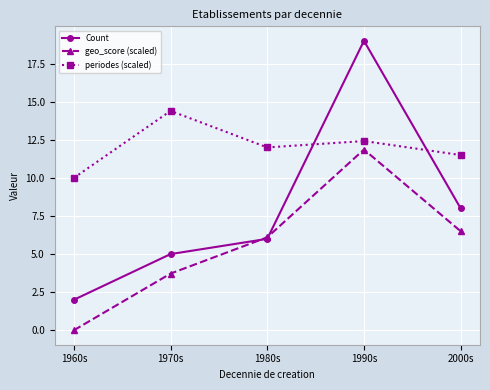

Is this an area chart (filled region under the line)?

No